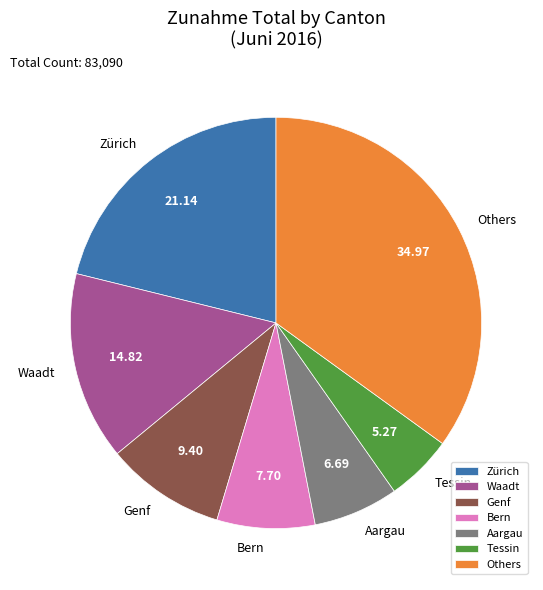

Rank the categories by value from lowest to highest.

Tessin, Aargau, Bern, Genf, Waadt, Zürich, Others